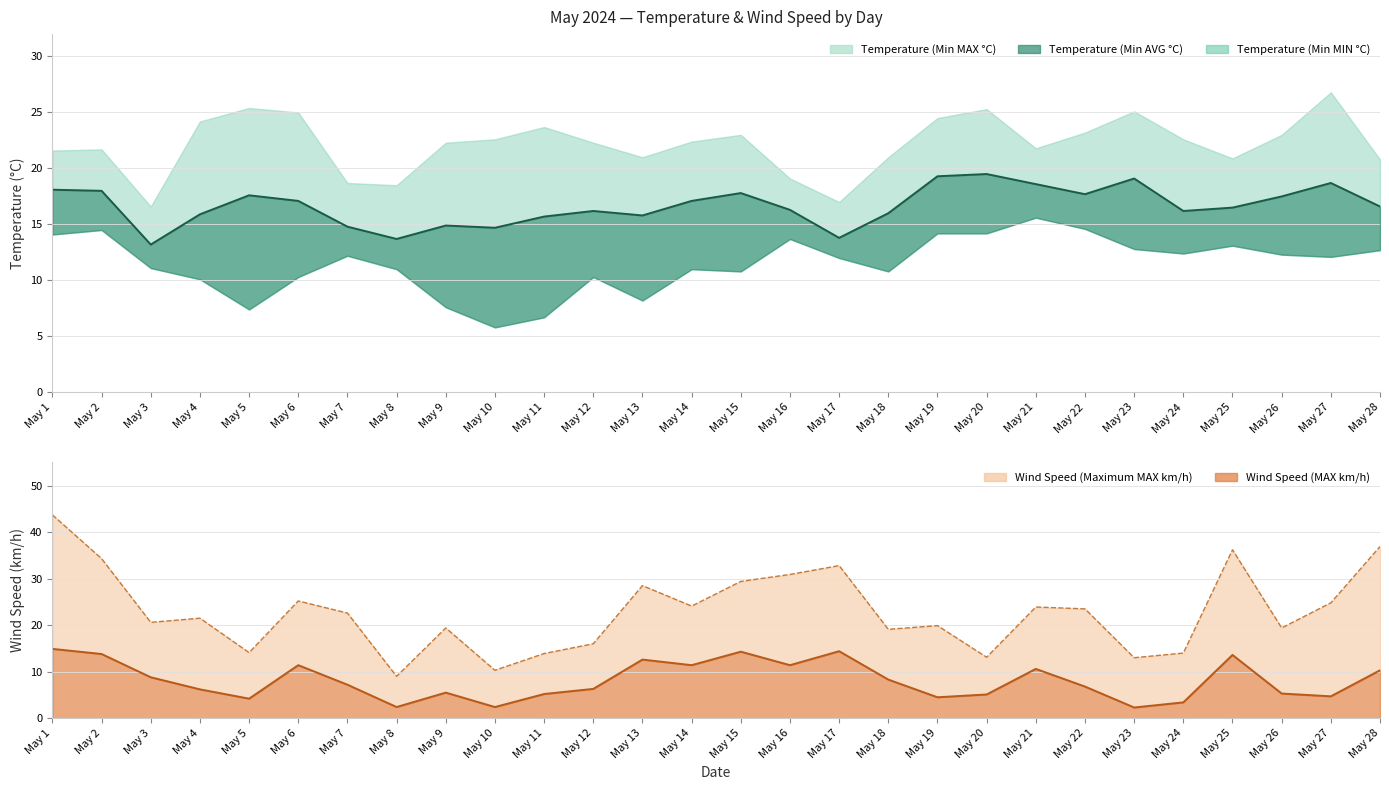

What is the spread (max minus min) of values at May 22?

16.7